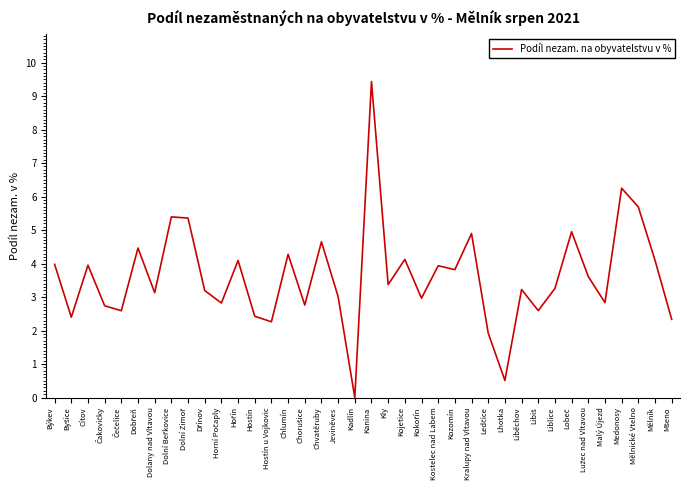

Which category has the lowest value across all series?

Kadlín